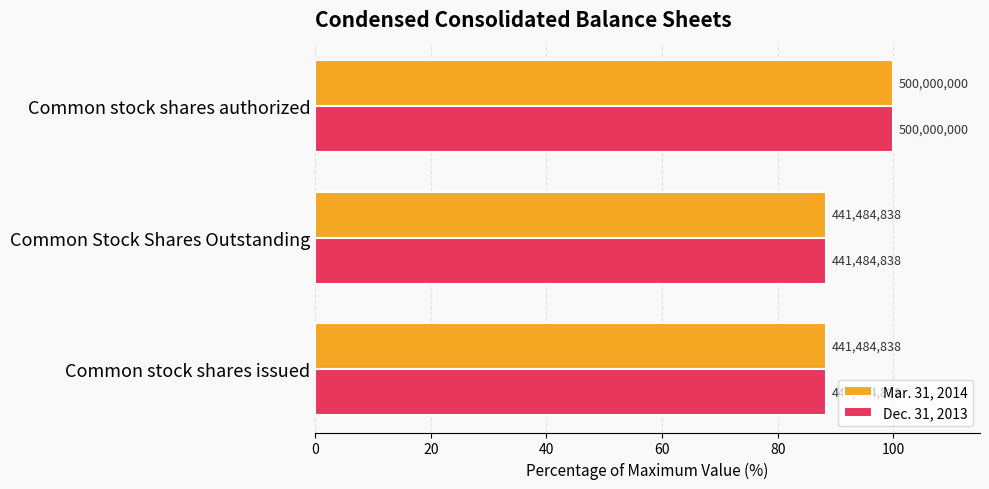

What are all the series names shown in the legend?

Mar. 31, 2014, Dec. 31, 2013